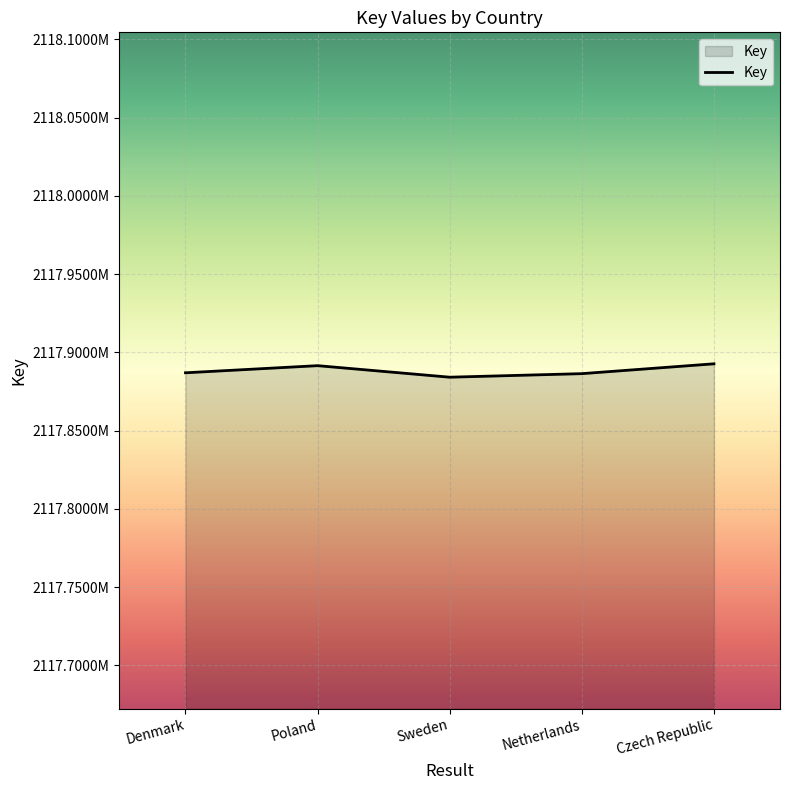

What is the ratio of the value at Netherlands to the value at Denmark?

1.0